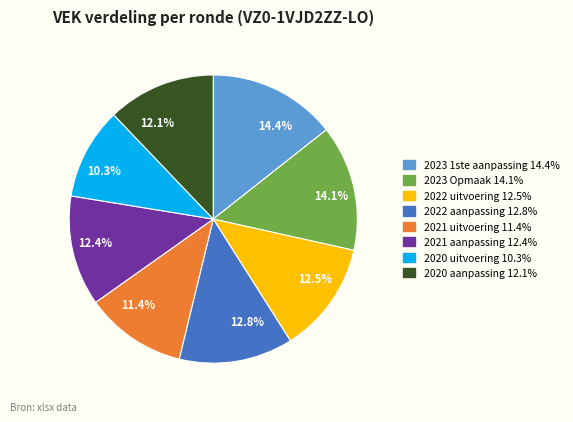

Which category has the smallest portion of the pie?

10.3%